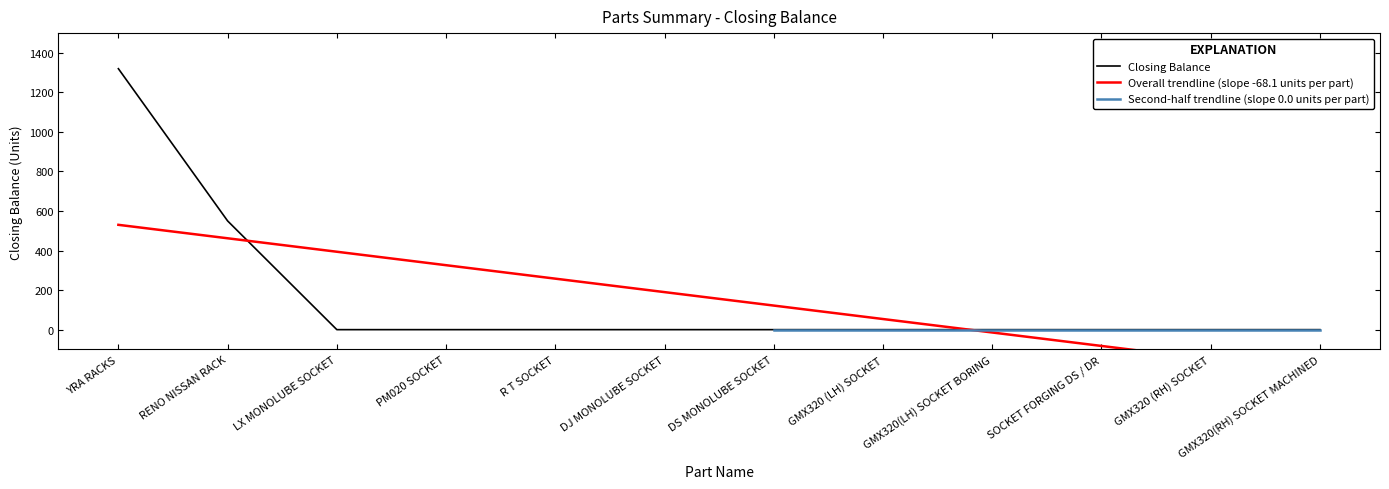

True or false: the data shows 0 at DS MONOLUBE SOCKET.

True